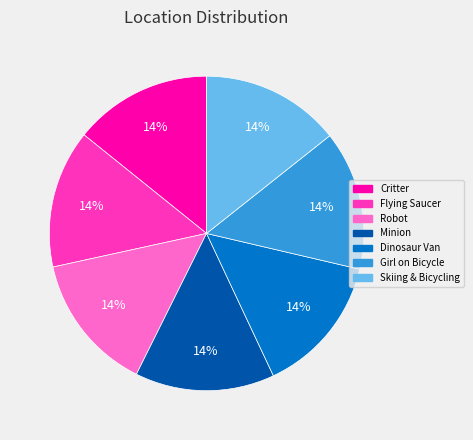

To the nearest percent, what is the average slice percentage?

14%